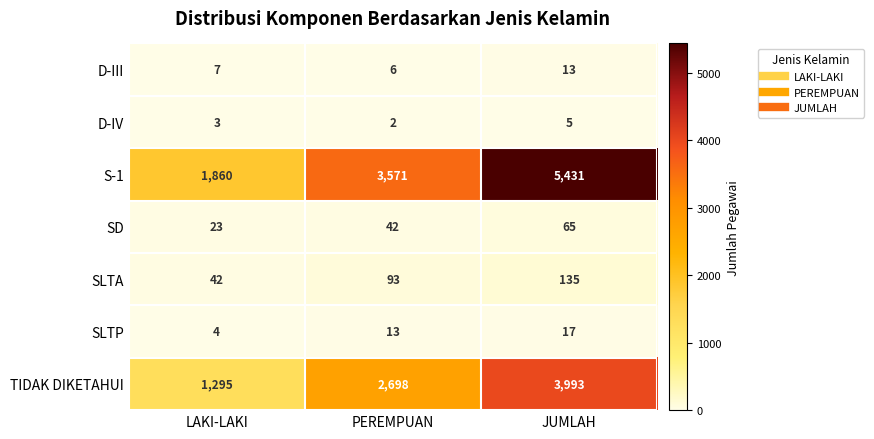

What value does the SD series have at PEREMPUAN, to the nearest 5?

40